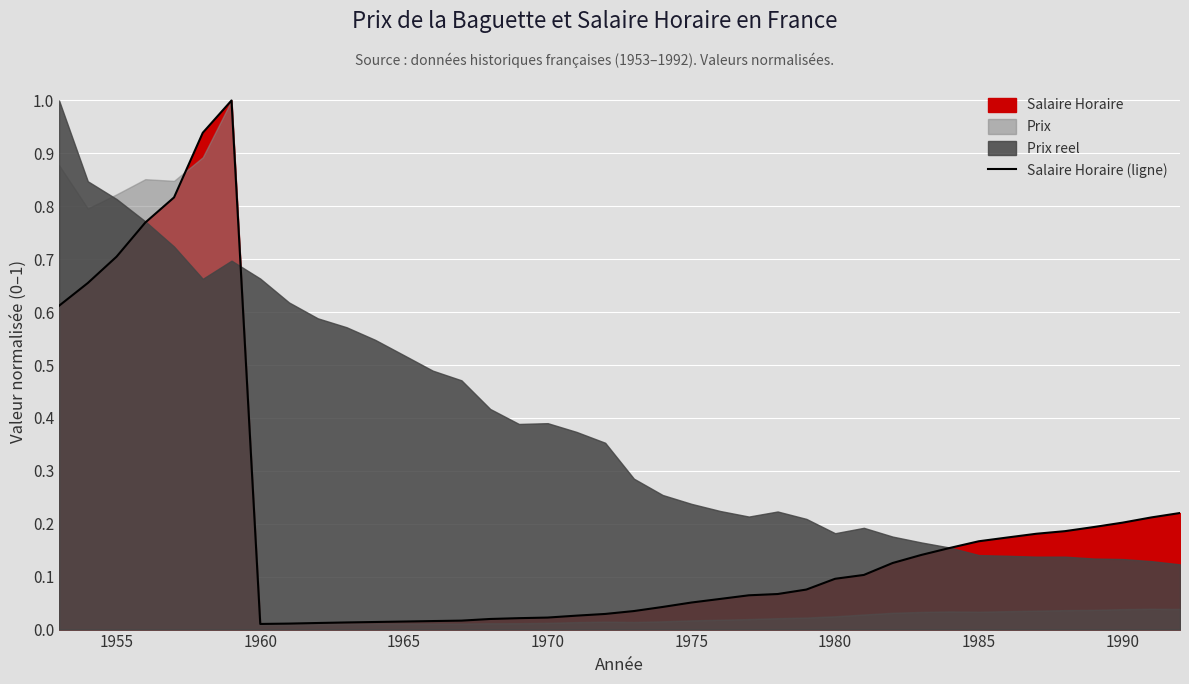

What is the maximum value for Salaire Horaire (ligne)?

1.0